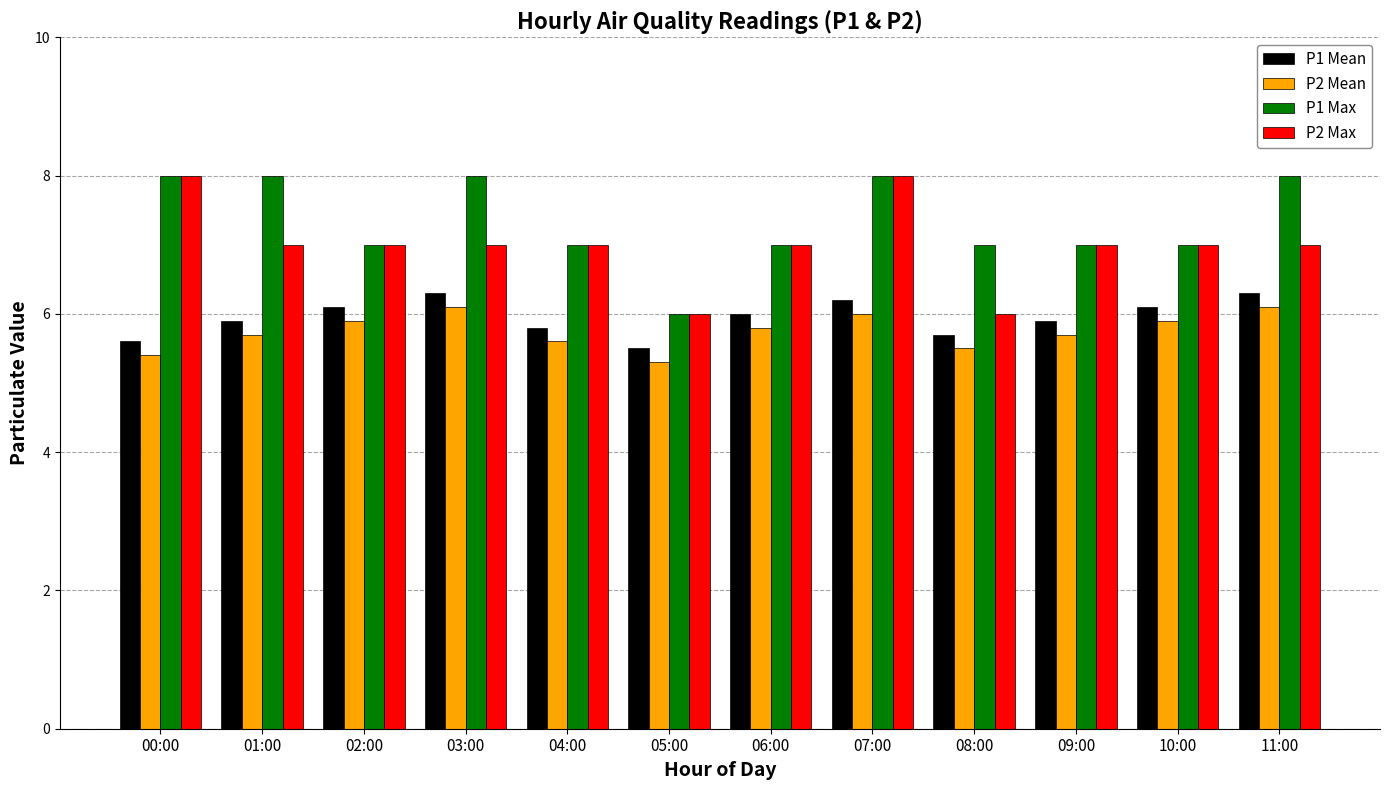

Which series has the largest total across all categories?

P1 Max